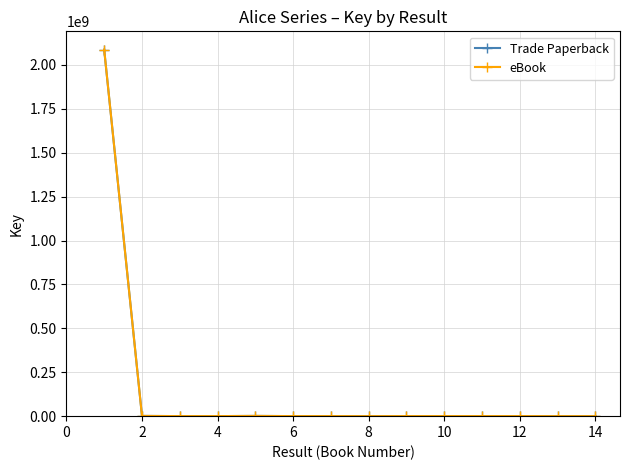

Does the chart have visible grid lines?

Yes